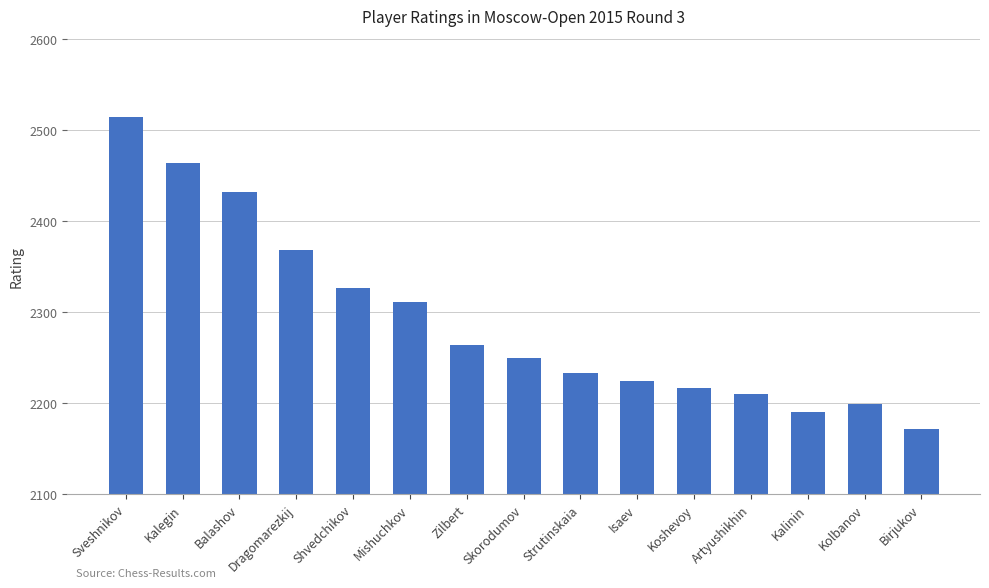

What is the greatest value displayed?

2514